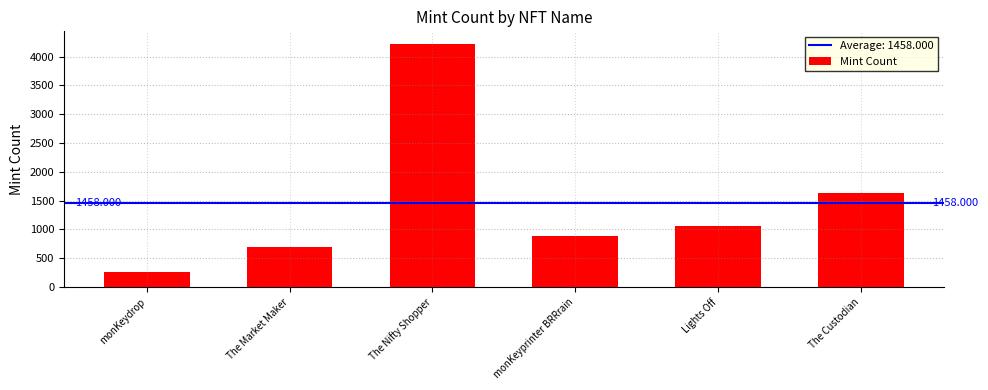

Between The Custodian and monKeyprinter BRRrain, which is larger?

The Custodian